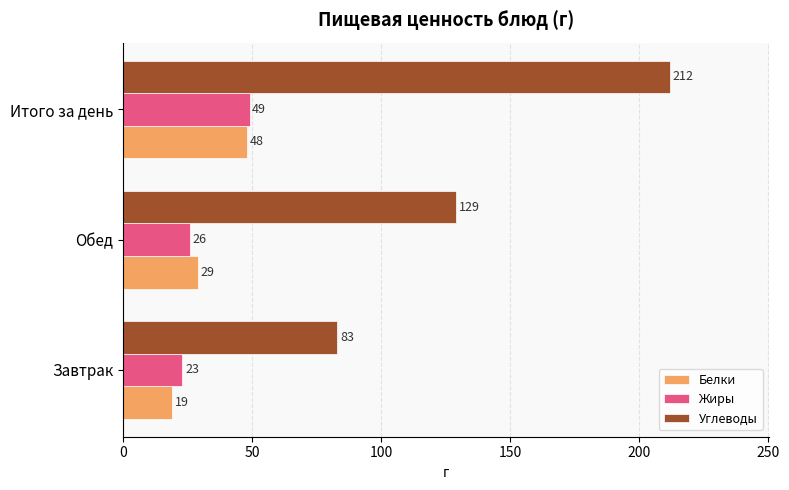

What is the average value of the Жиры series?

33